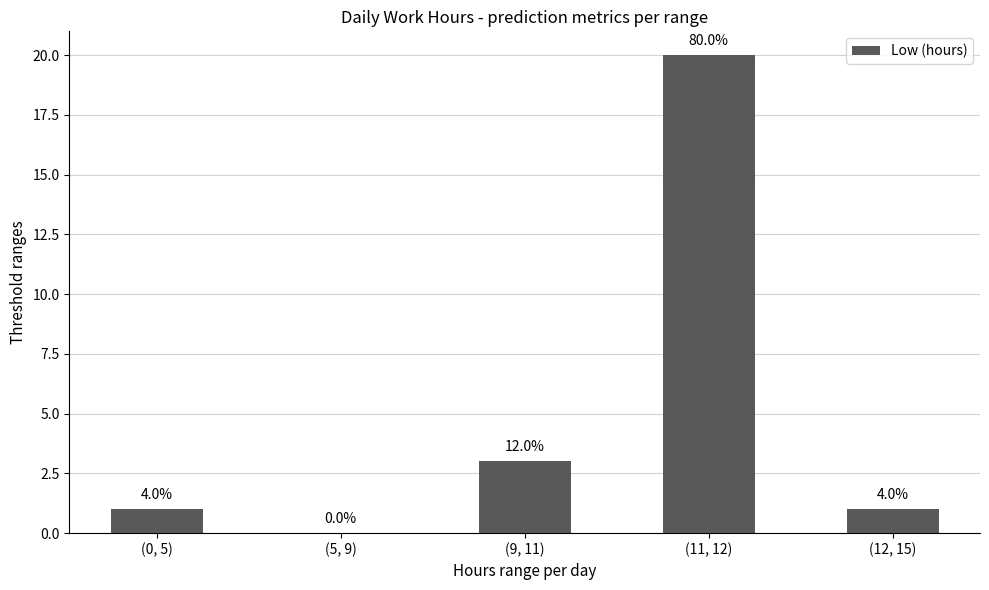

Are the bars horizontal?

No